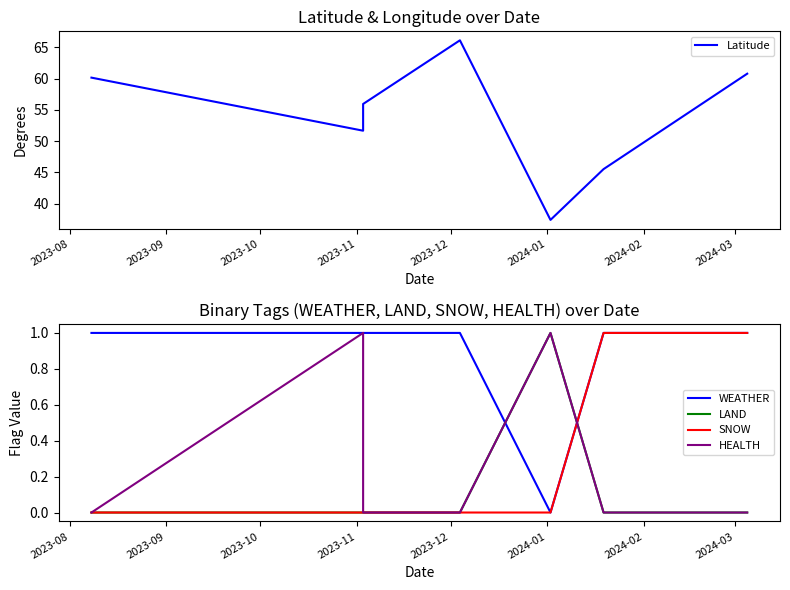

What is the difference between the HEALTH values at 2023-09 and 2023-10?

1.0